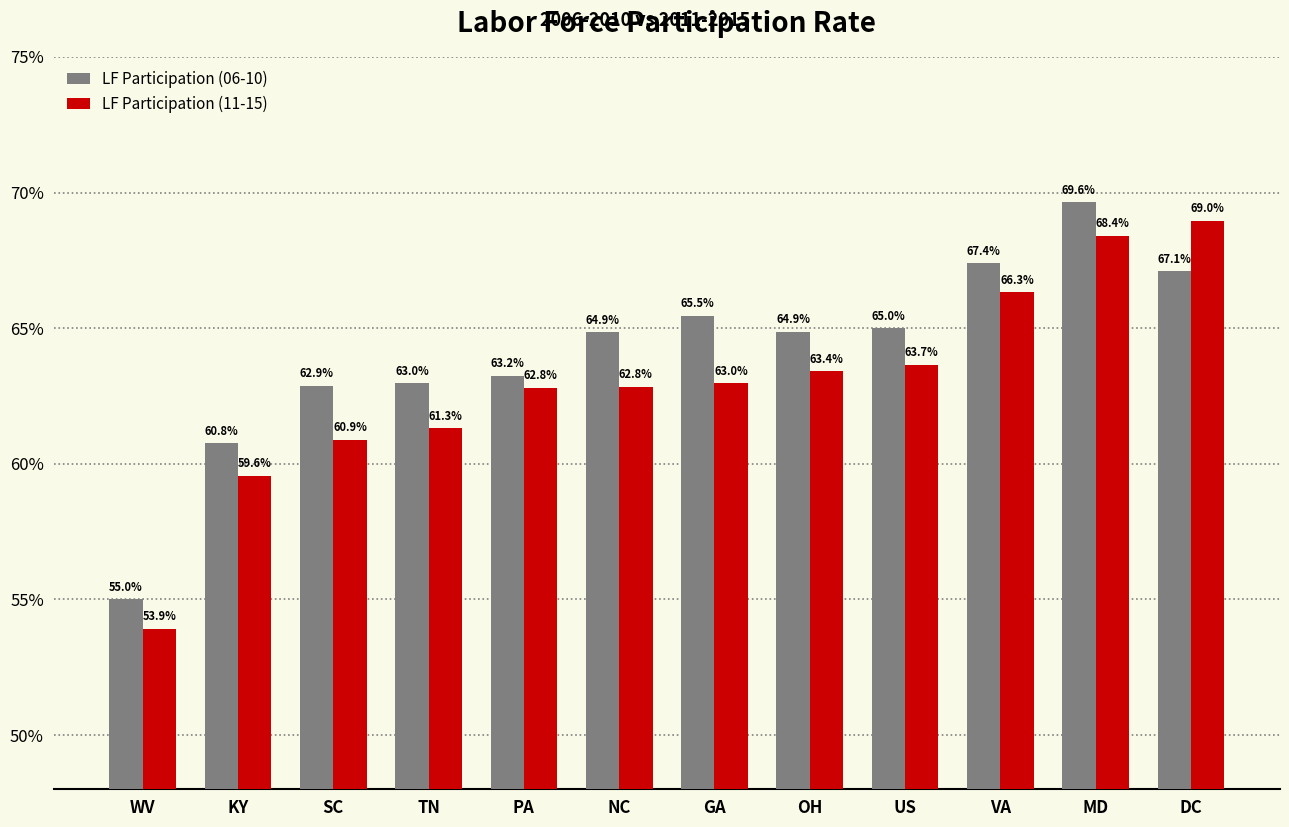

Does the chart contain any negative values?

No